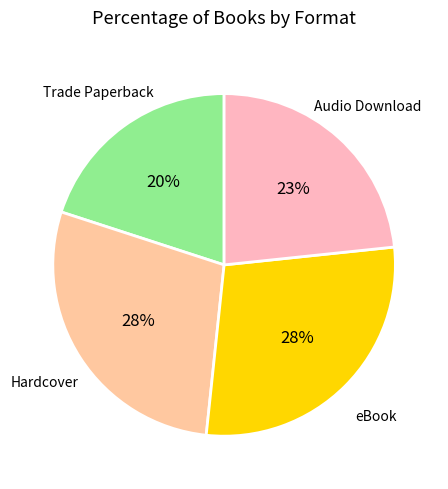

How many segments does this pie chart have?

4